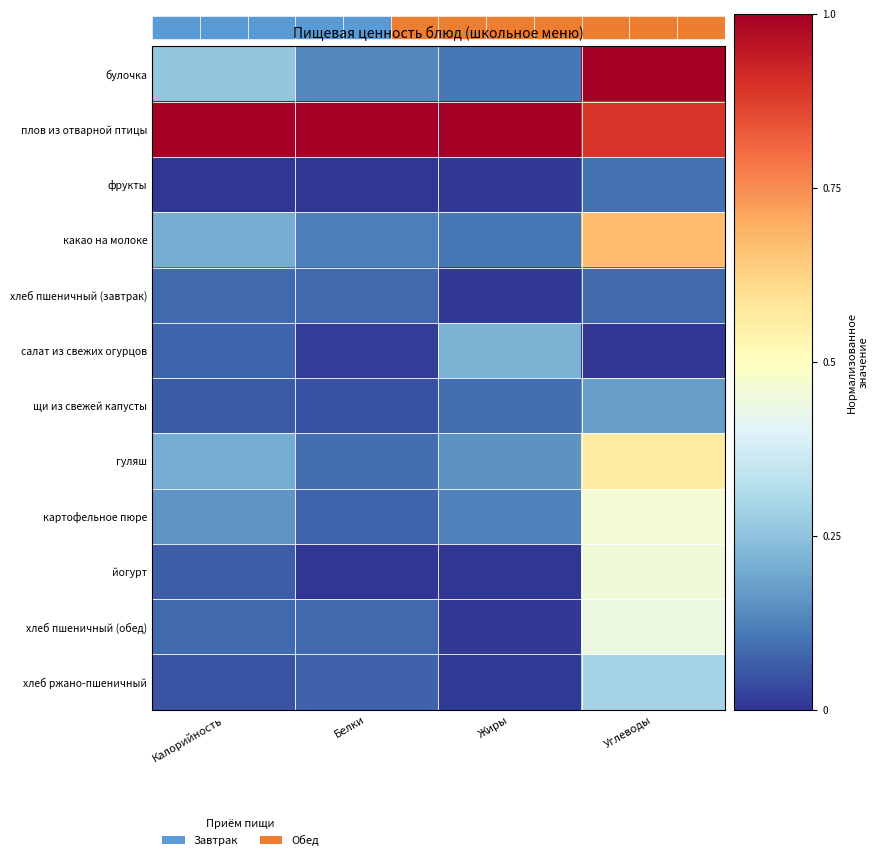

Which series has the largest range (max minus min)?

булочка